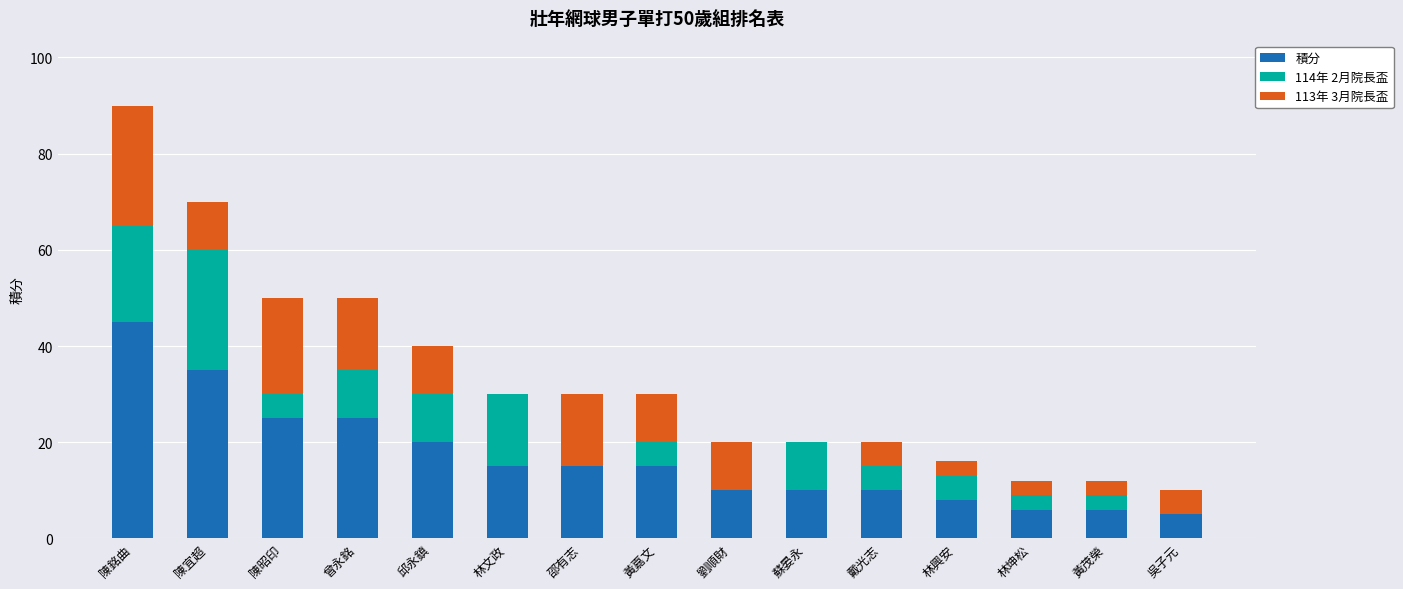

Which category has the highest value in the 積分 series?

陳銘曲